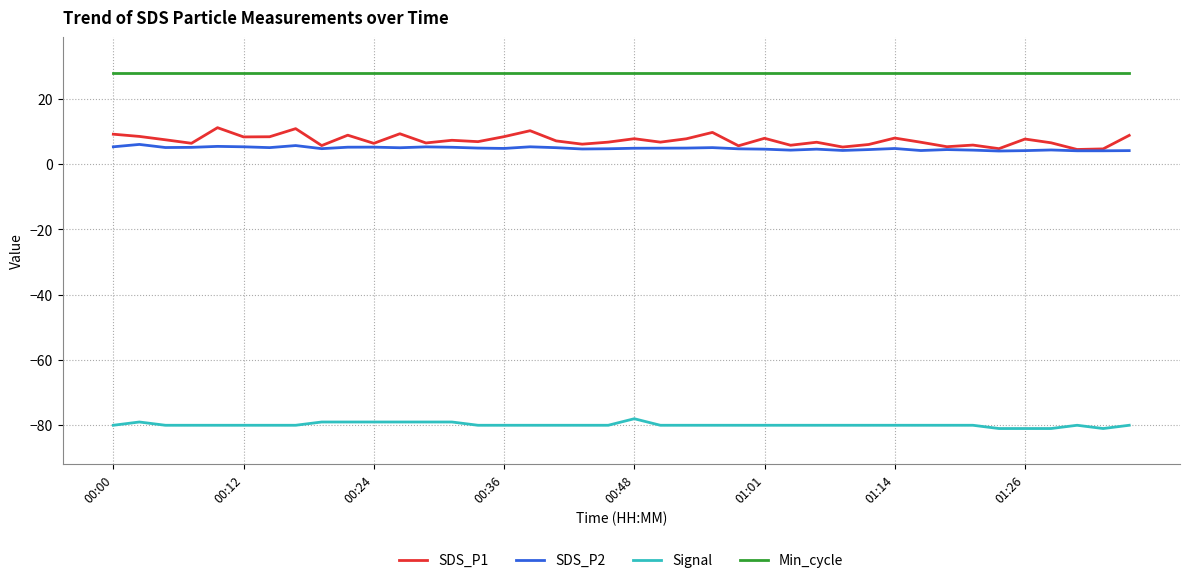

What is the smallest value displayed?

-81.0